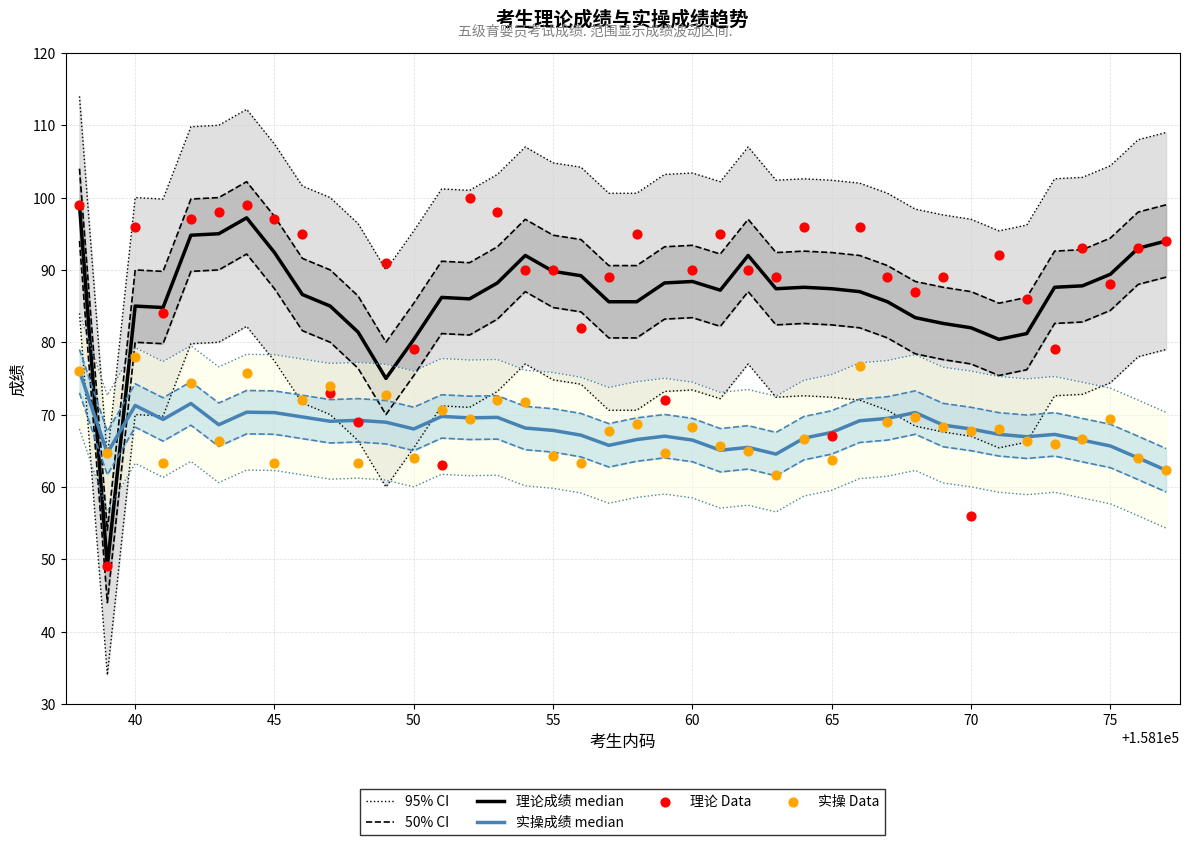

Is the value of 理论成绩 median at 10 greater than the value of 95% CI at 29?

No